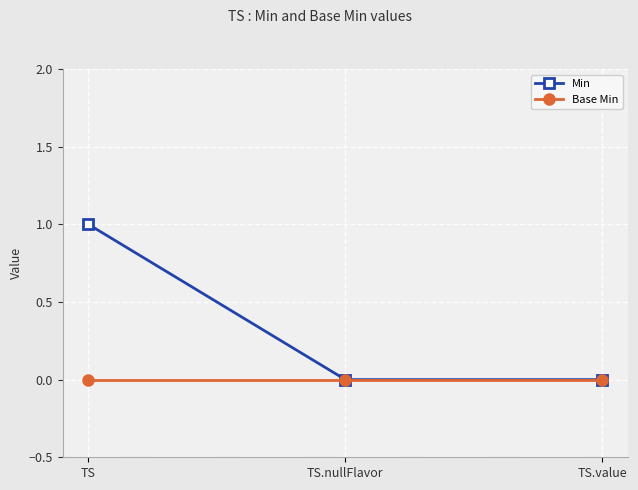

The value of Base Min at TS is 0. True or false?

True